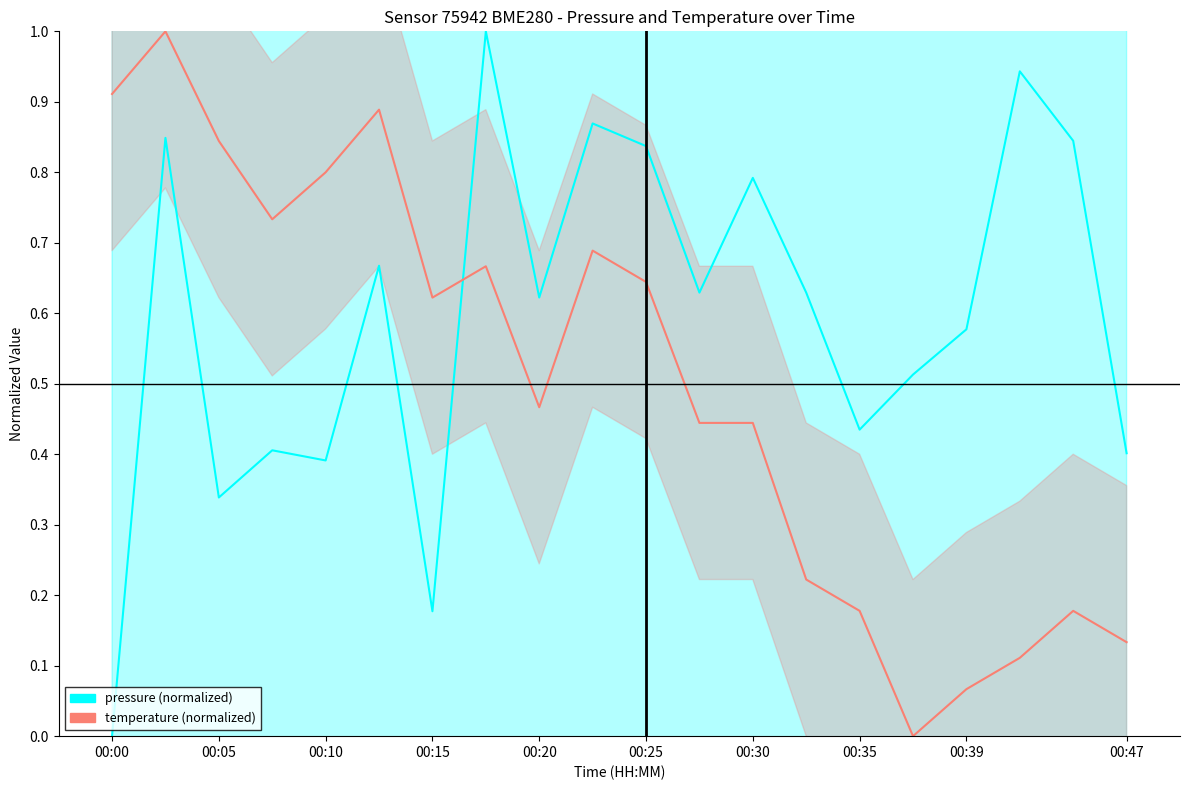

How many intersections are there between pressure and temperature?

1